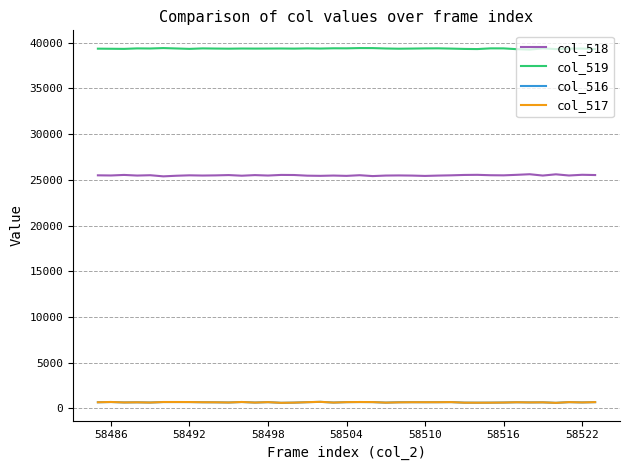

At how many categories does at least one series exceed 23478?

39